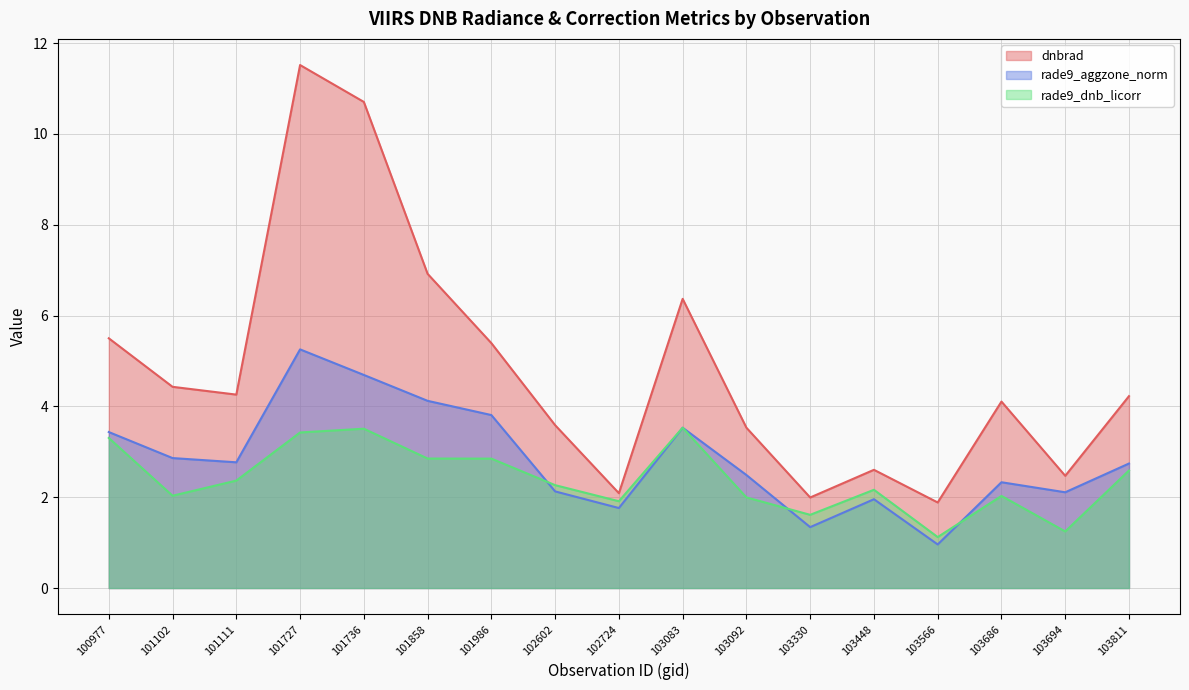

What is the value of the dnbrad point at the 17th from the left?

4.2